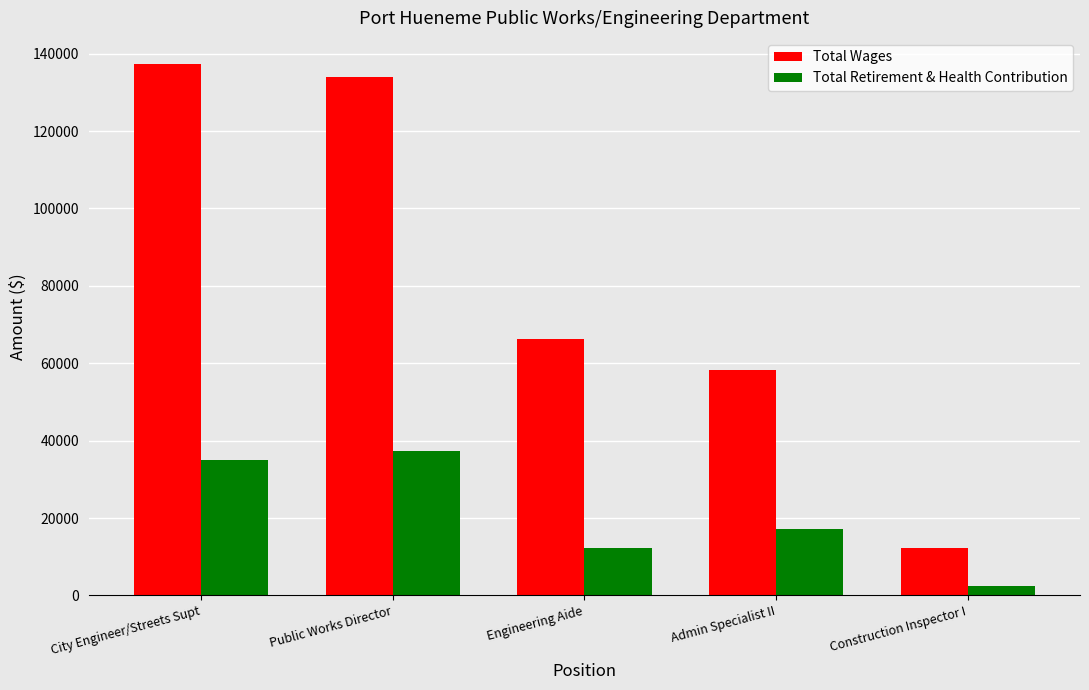

What is the difference between the second highest and second lowest values in the Total Retirement & Health Contribution series?

22901